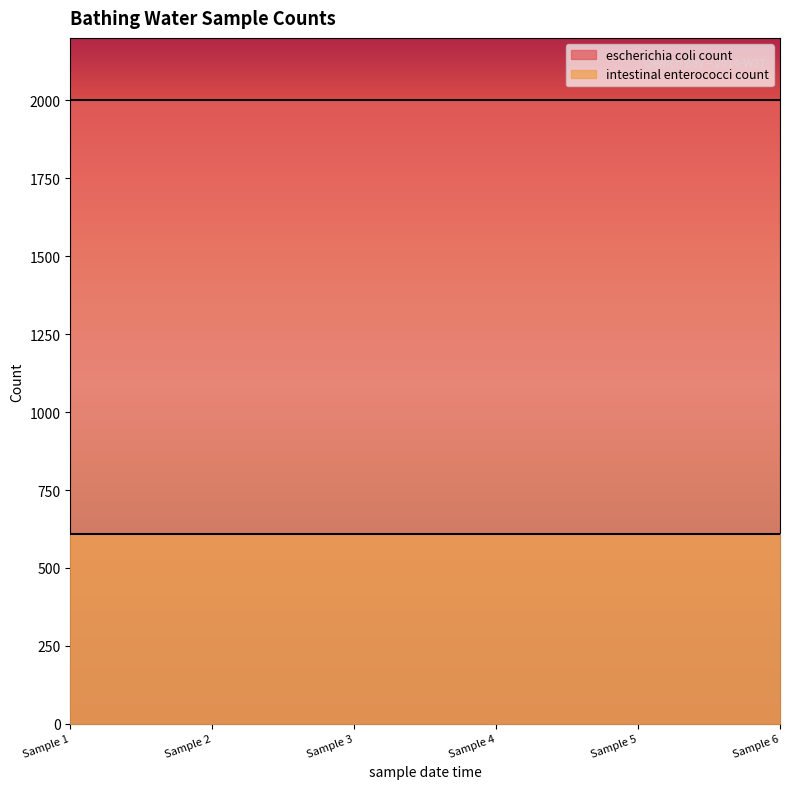

What are all the series names shown in the legend?

escherichia coli count, intestinal enterococci count